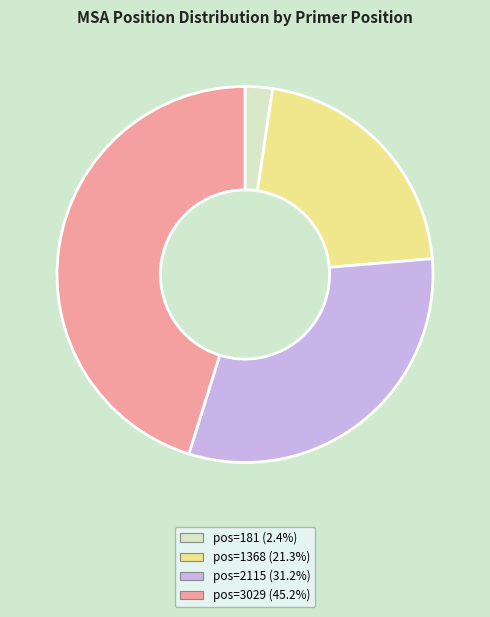

Is pos=3029 (45.2%) the majority of the pie?

No